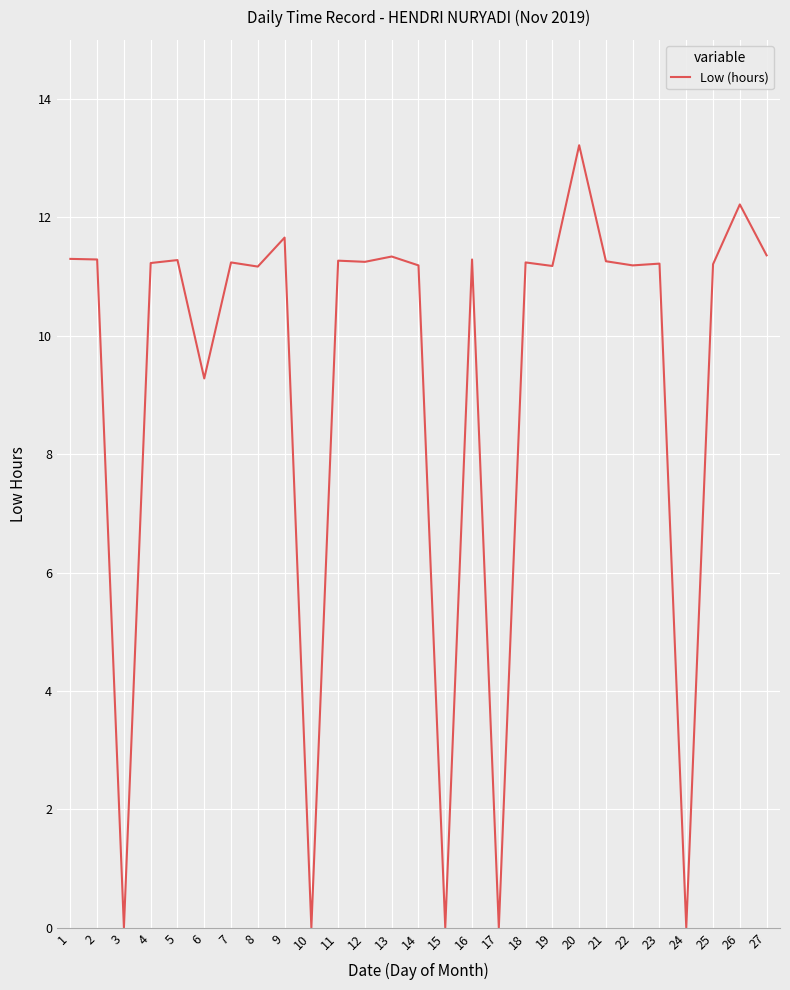

At which label does the data first exceed 11?

1